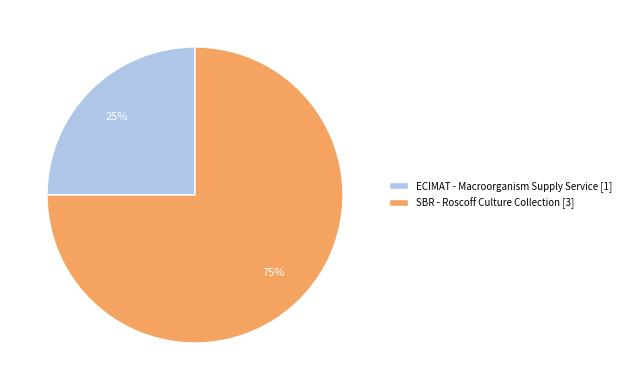

Rank the categories by value from highest to lowest.

SBR - Roscoff Culture Collection [3], ECIMAT - Macroorganism Supply Service [1]